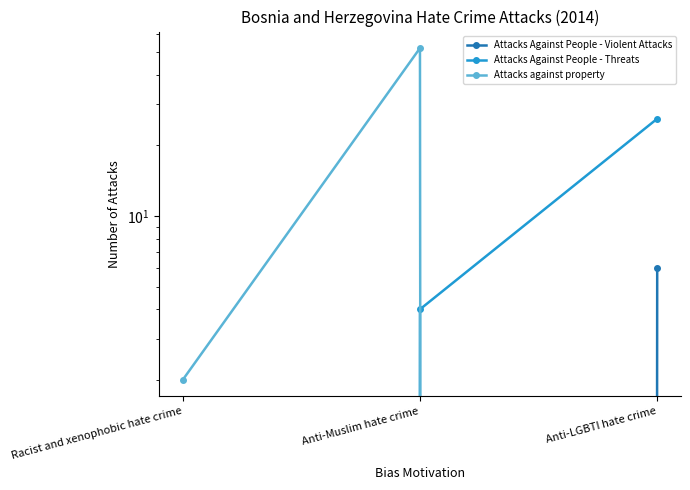

The Attacks Against People - Threats series shows 26 at Anti-LGBTI hate crime. True or false?

True